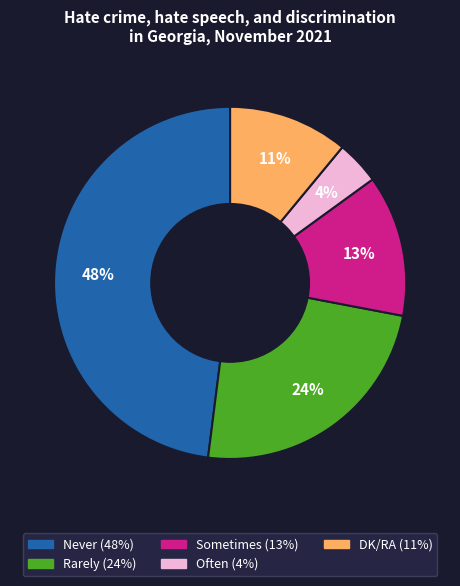

To the nearest percent, what is the difference between the largest and smallest slice percentages?

44%